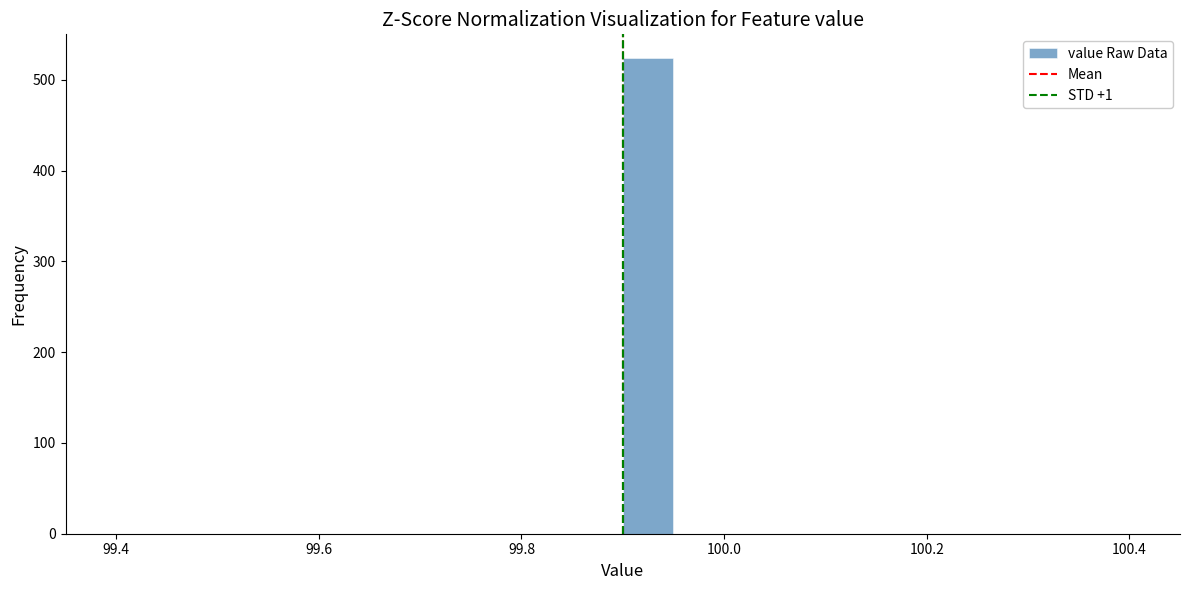

Around what value on the x-axis is the tallest bar? Give the approximate position of its centre, as read against the axis.

99.92